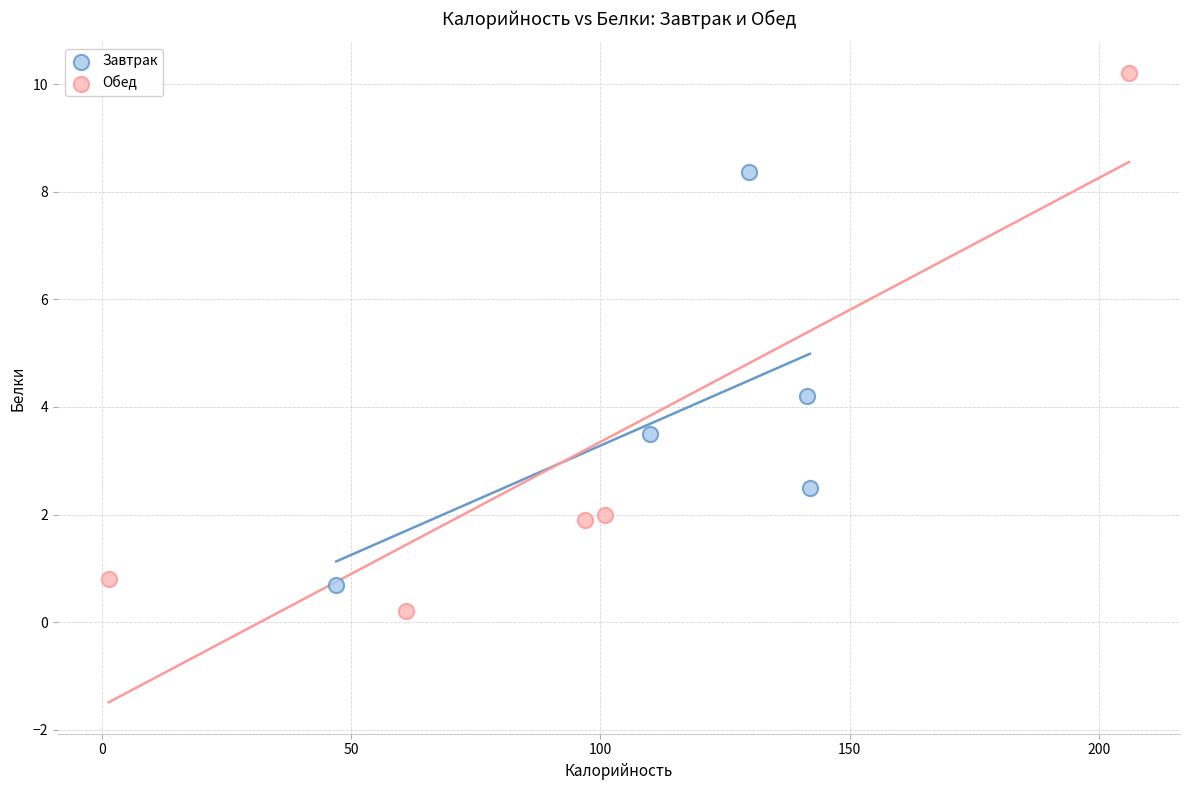

Which series has the largest Y range (max minus min)?

Обед